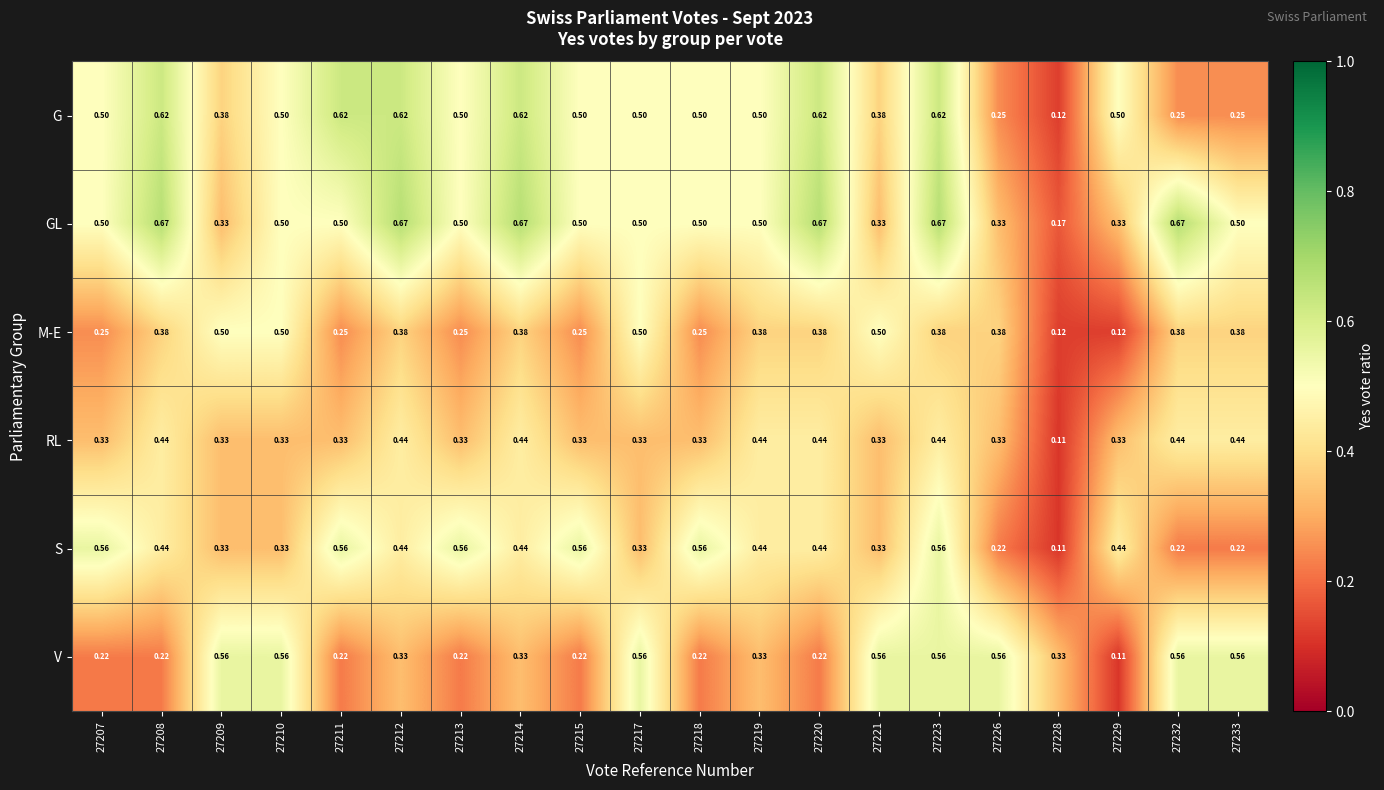

Is the value of G at 27221 greater than the value of GL at 27226?

Yes